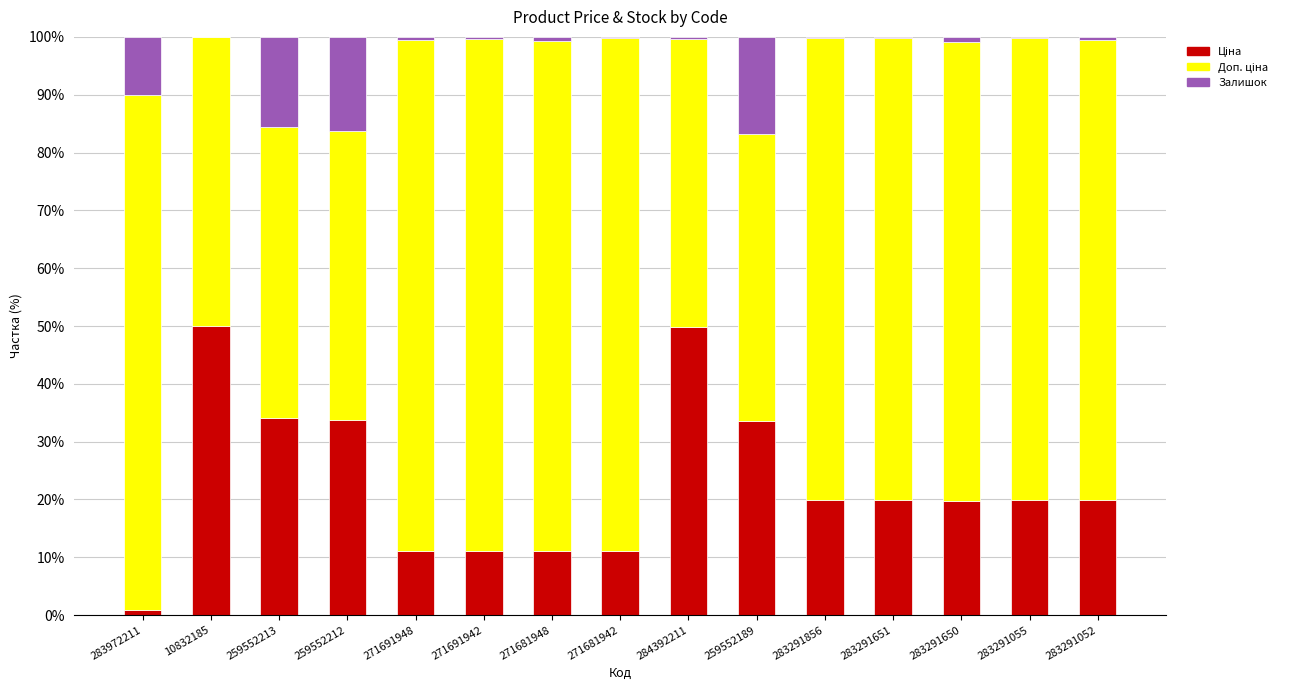

What is the total value across all series at 283291651?

100.0